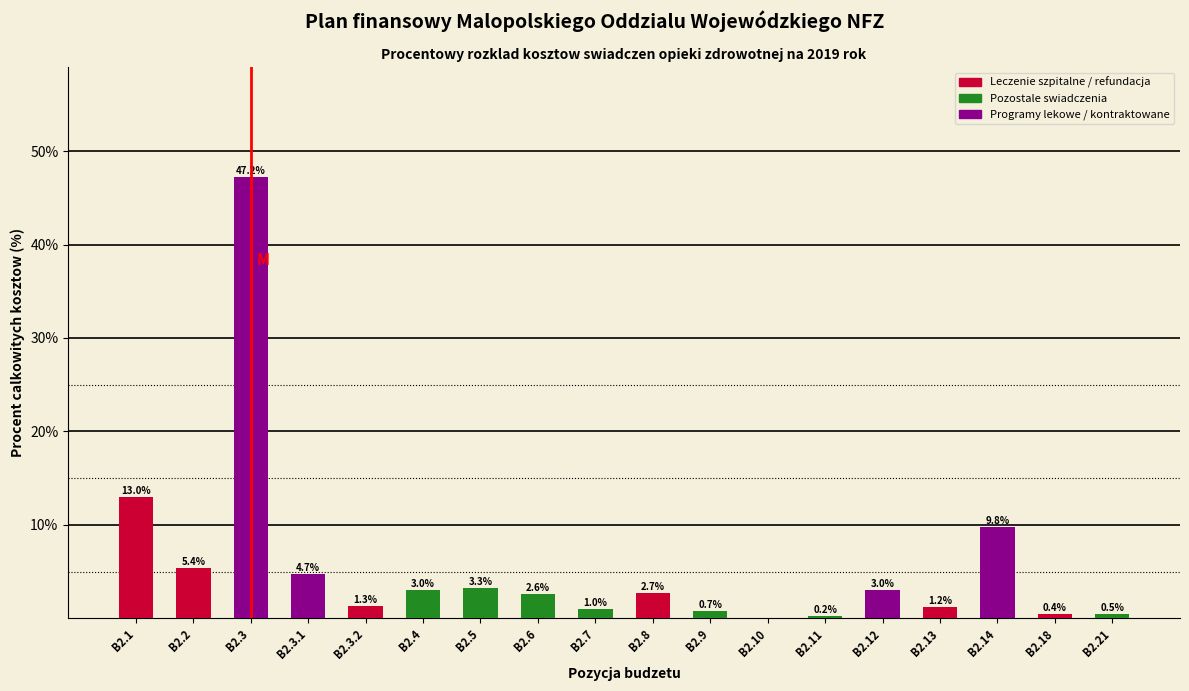

What is the maximum value shown in the chart?

47.2